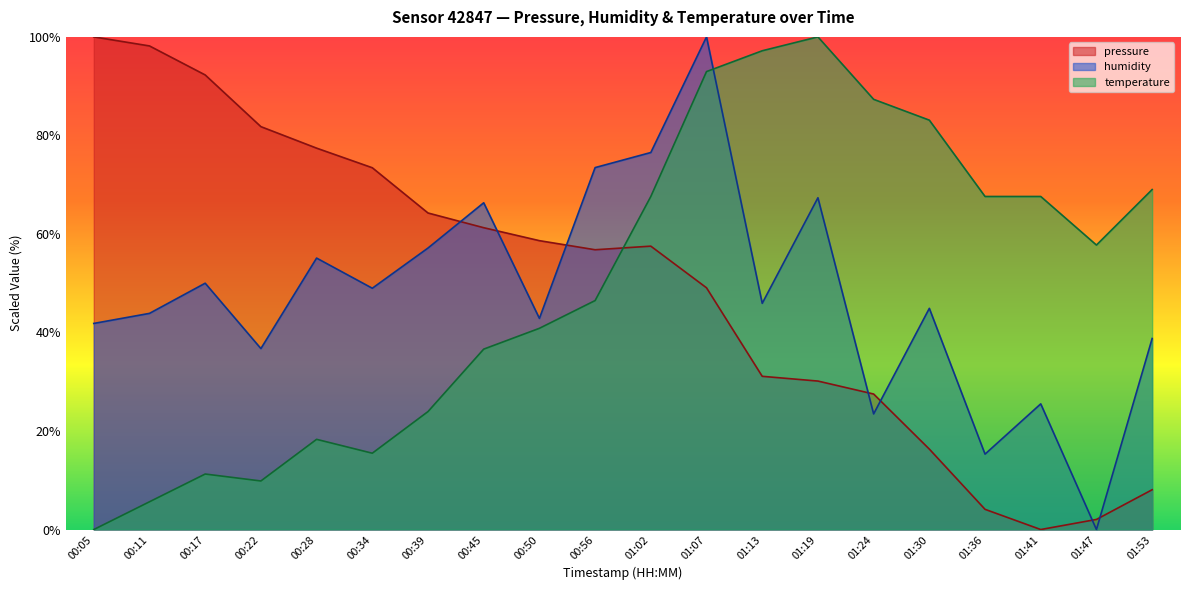

At which category is the sum across all series the highest?

01:07